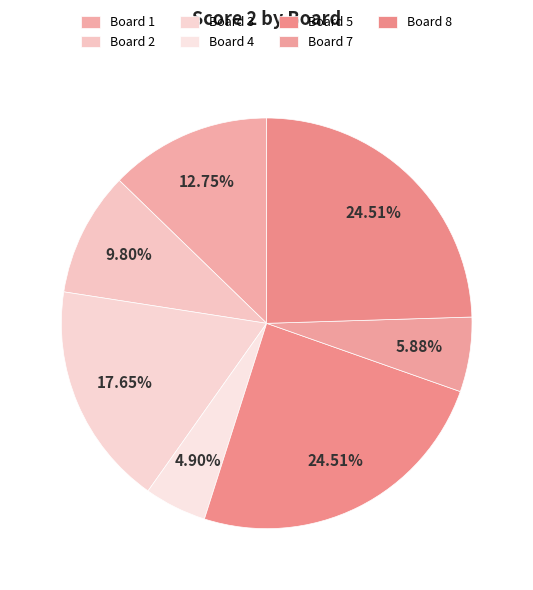

To the nearest percent, what is the average slice percentage?

14%